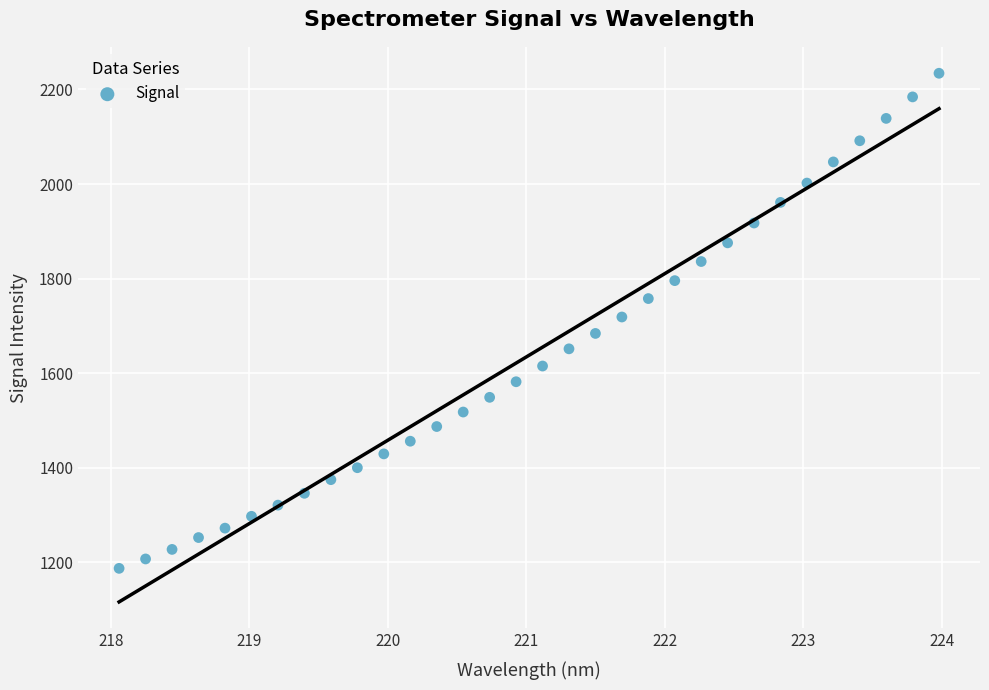

What is the range of Y values (max minus min)?

1046.6